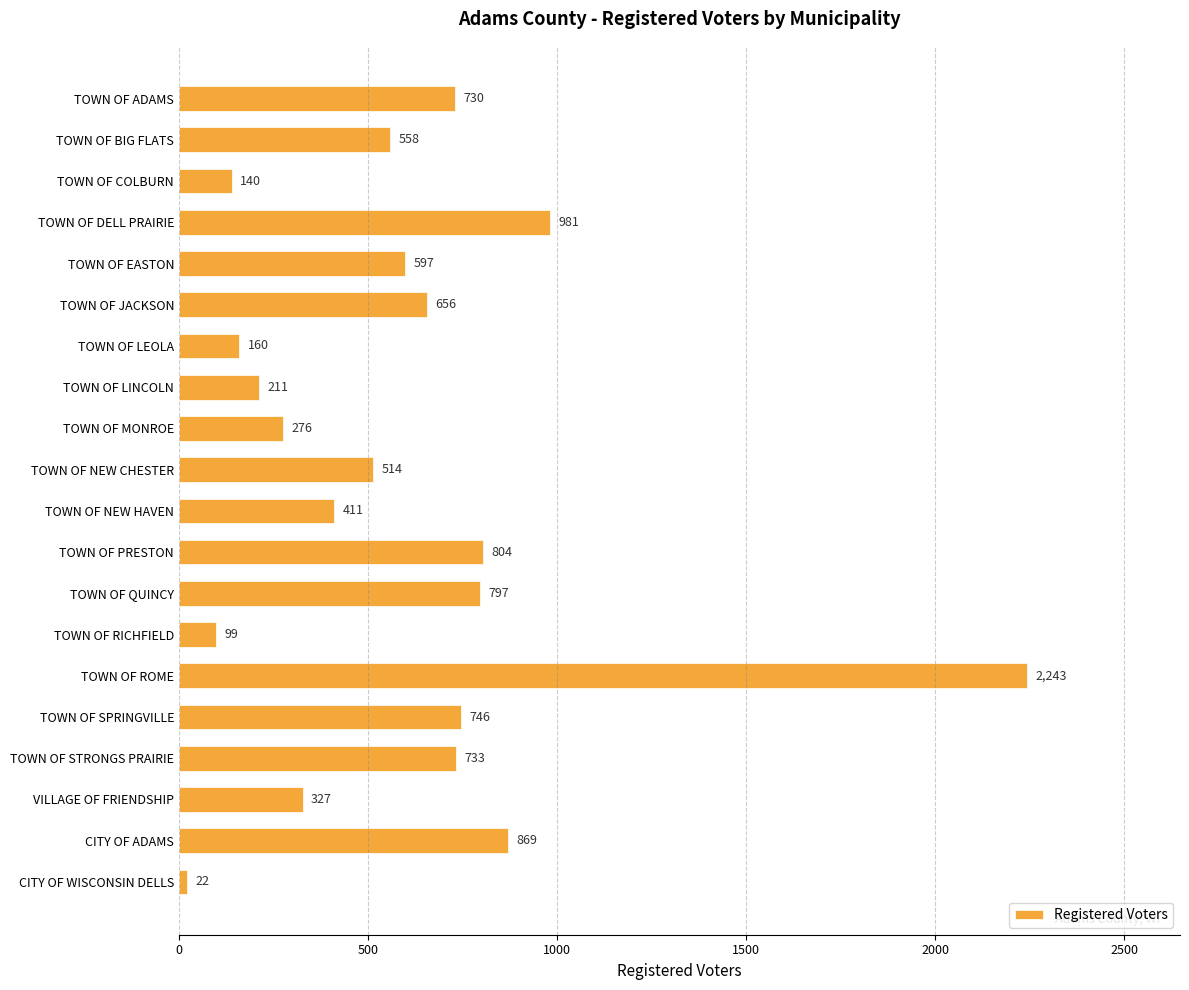

The chart shows a value of 211 at TOWN OF LINCOLN. True or false?

True